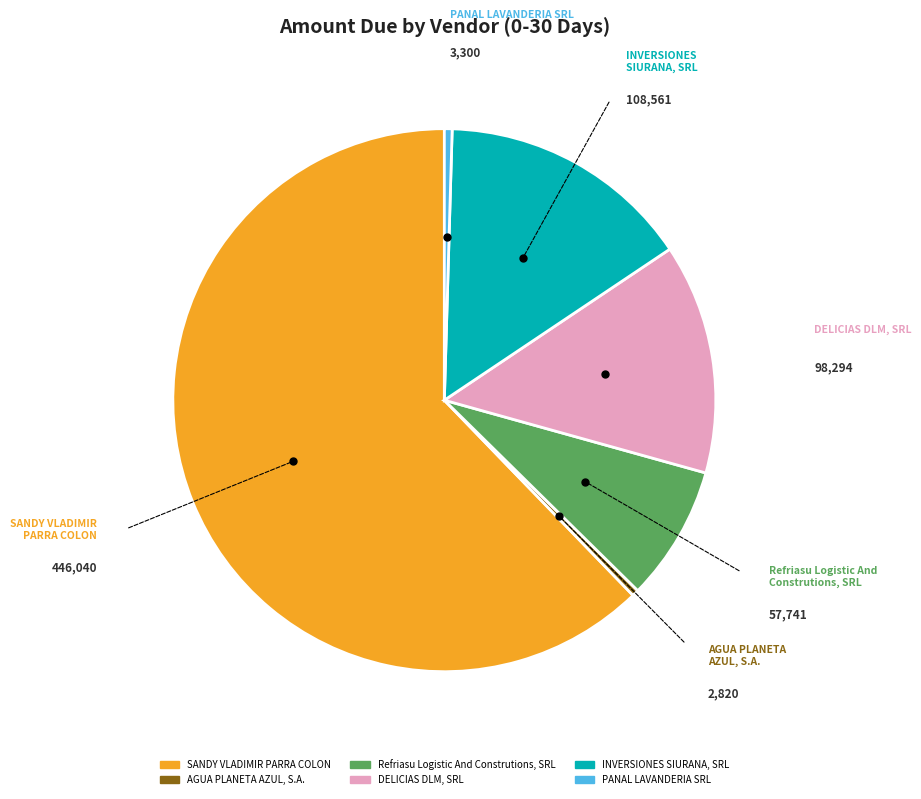

The Refriasu Logistic And Construtions, SRL slice represents 8% of the pie. True or false?

True